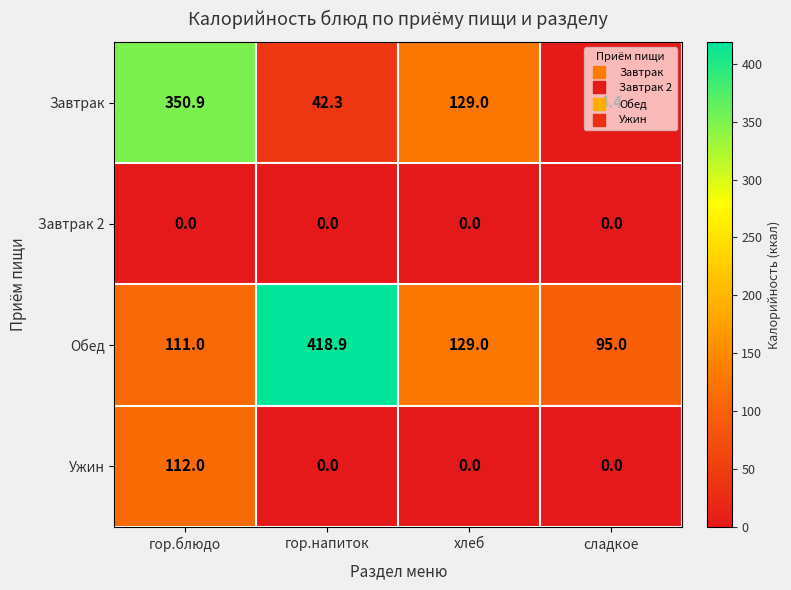

How many categories are shown in the chart?

4